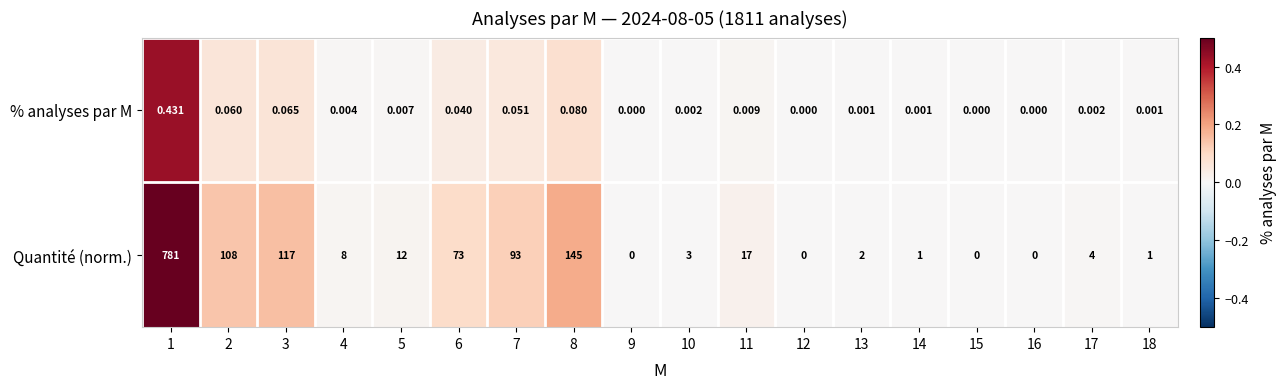

Which series has the largest range (max minus min)?

Quantité (norm.)